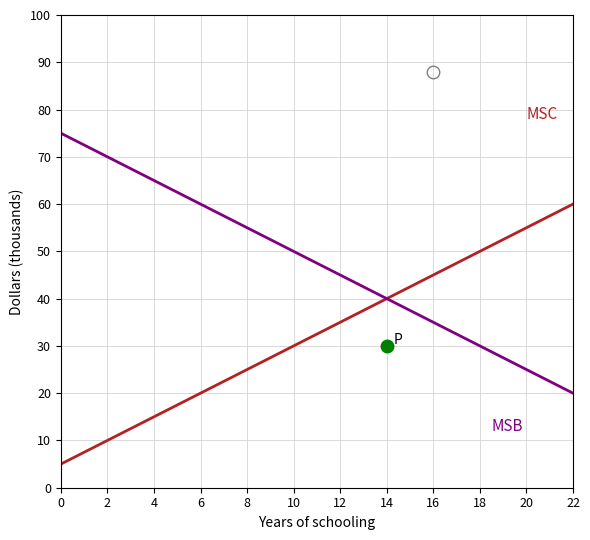

At how many categories does at least one series exceed 16?

12